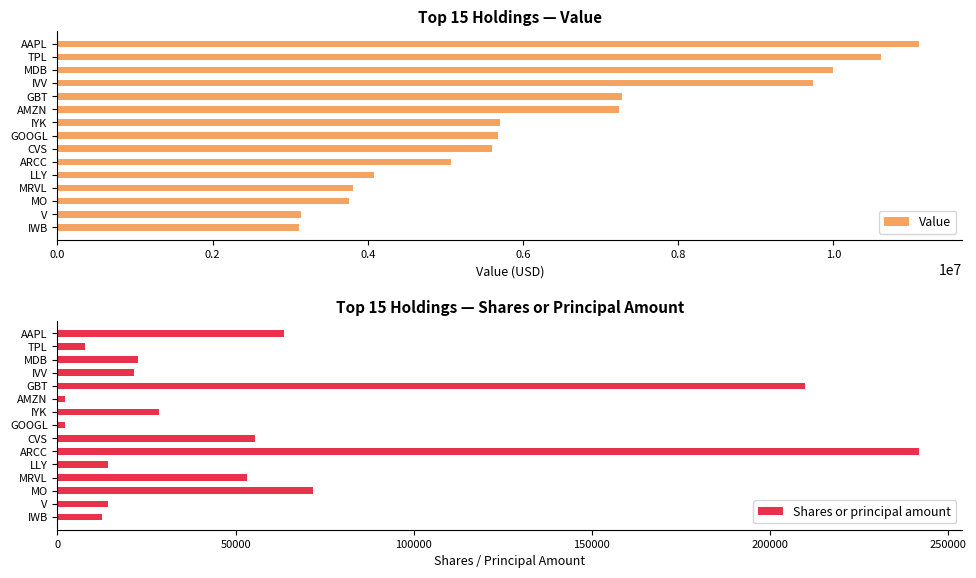

At how many categories does at least one series exceed 2537374?

15